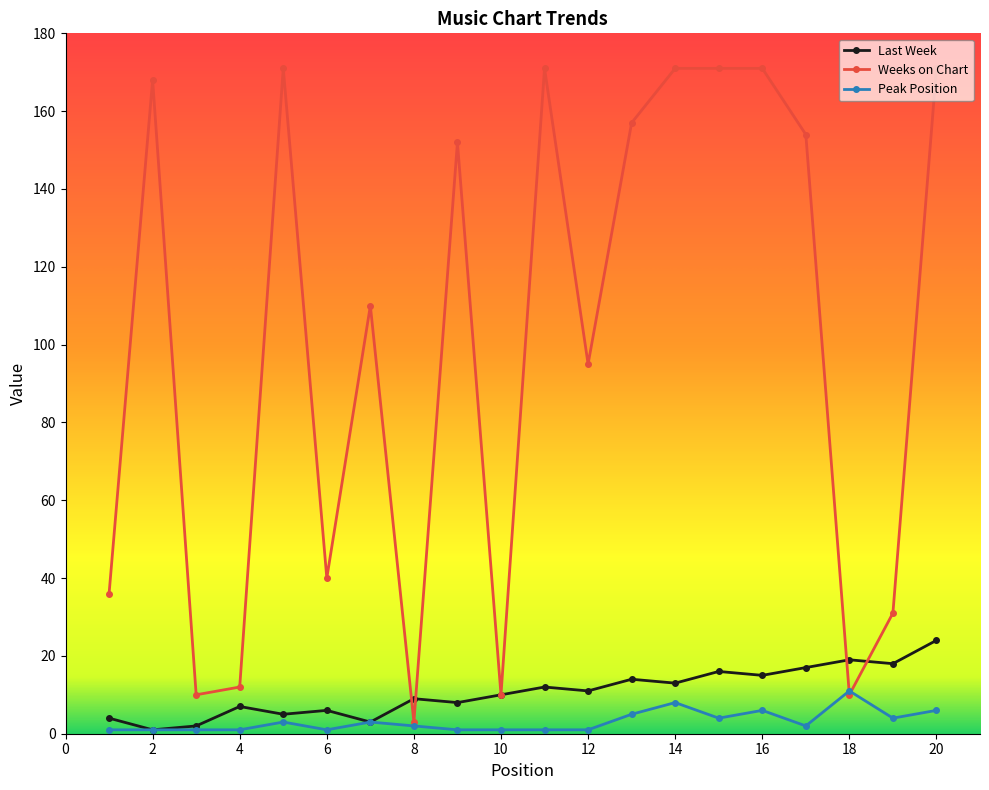

List the series in order of their peak value, lowest first.

Peak Position, Last Week, Weeks on Chart